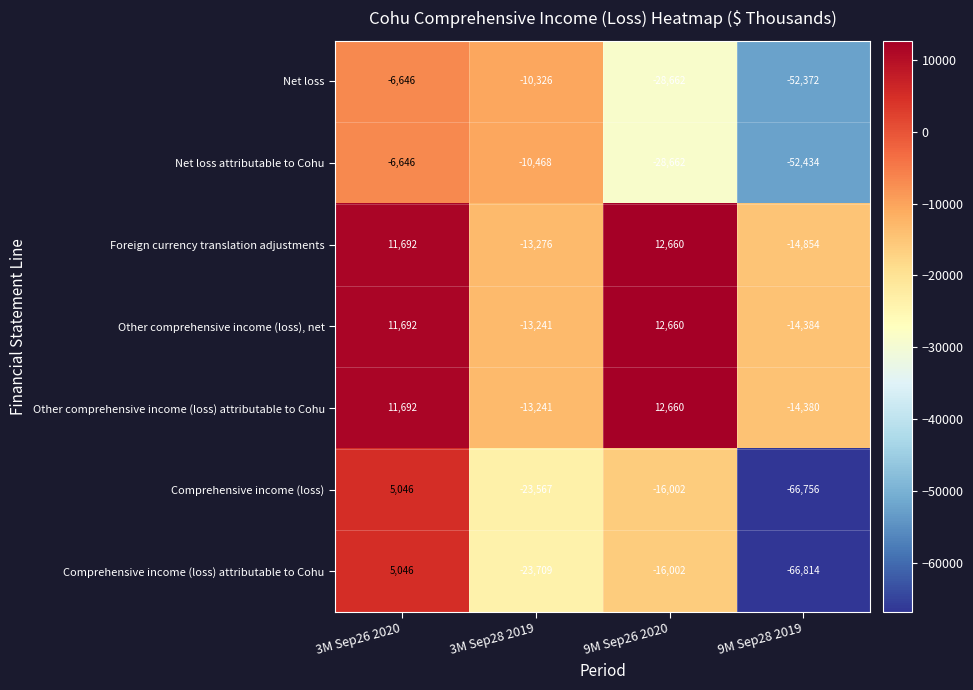

At 9M Sep28 2019, list the series in order from largest to smallest.

Other comprehensive income (loss) attributable to Cohu, Other comprehensive income (loss), net, Foreign currency translation adjustments, Net loss, Net loss attributable to Cohu, Comprehensive income (loss), Comprehensive income (loss) attributable to Cohu